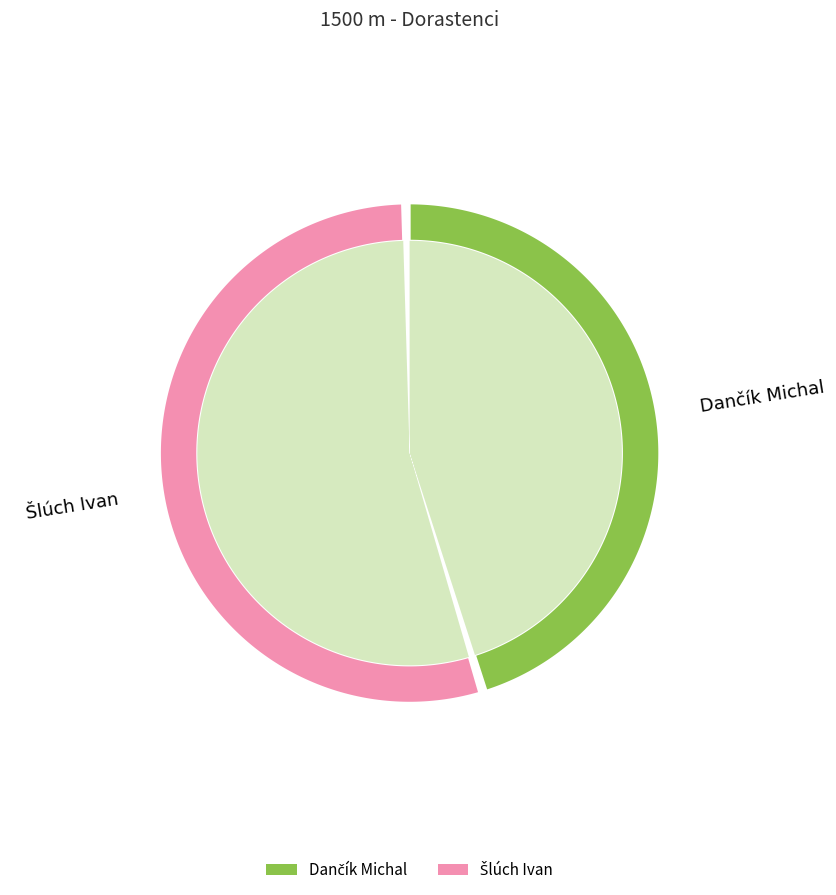

How many segments does this pie chart have?

2